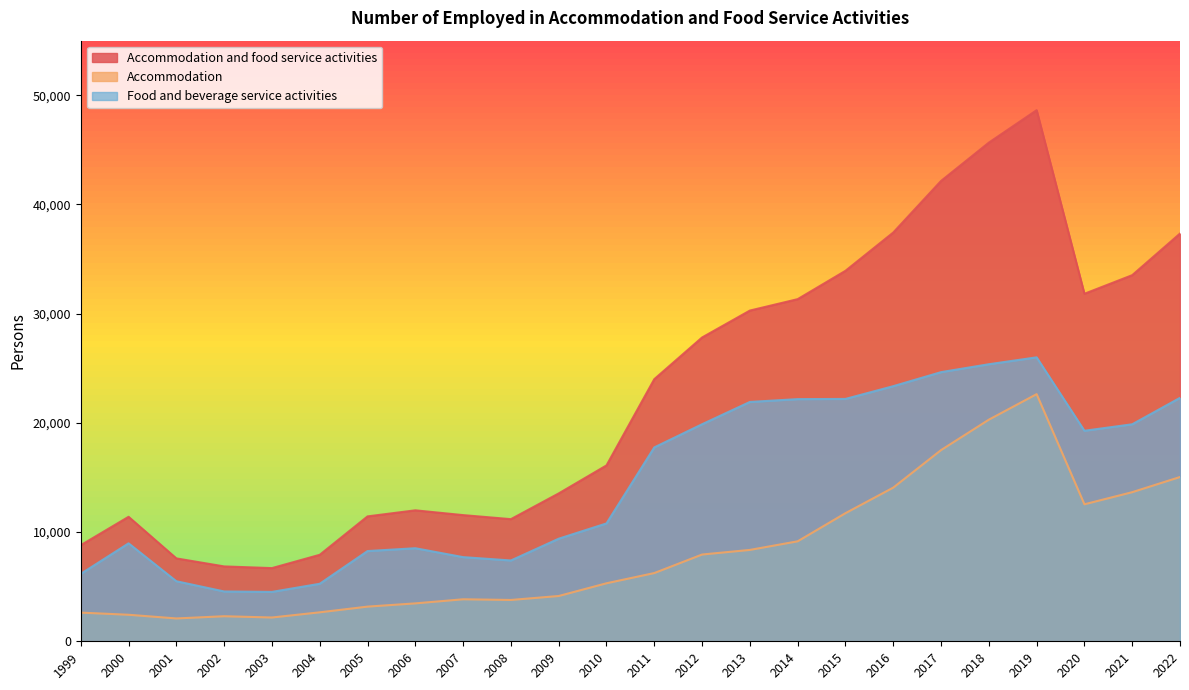

At which label is Accommodation and food service activities closest to 27667?

2012